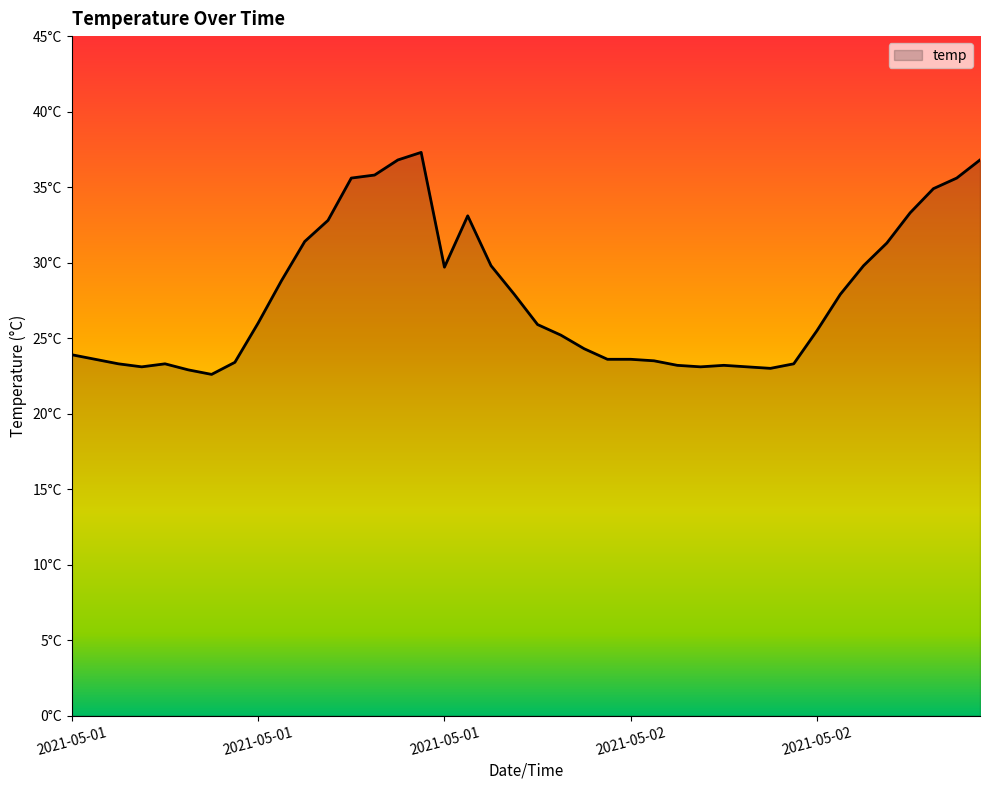

Does the chart have visible grid lines?

No